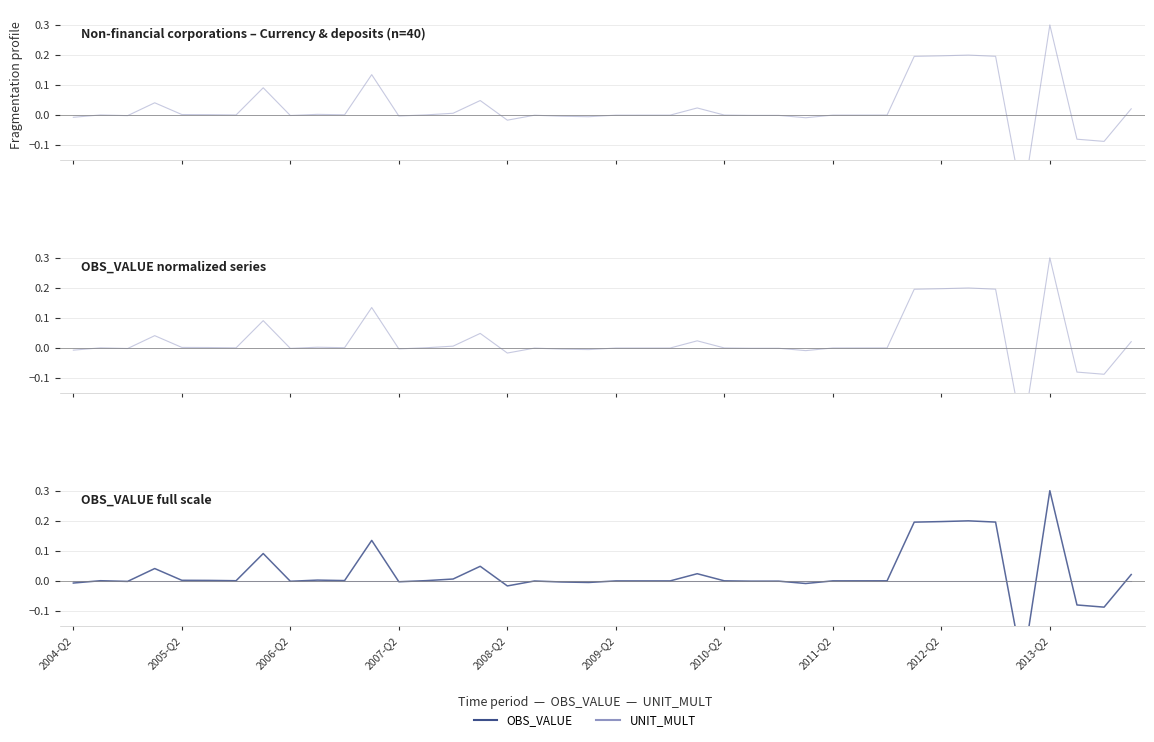

Is it true that UNIT_MULT equals 0.0 at 27?

True